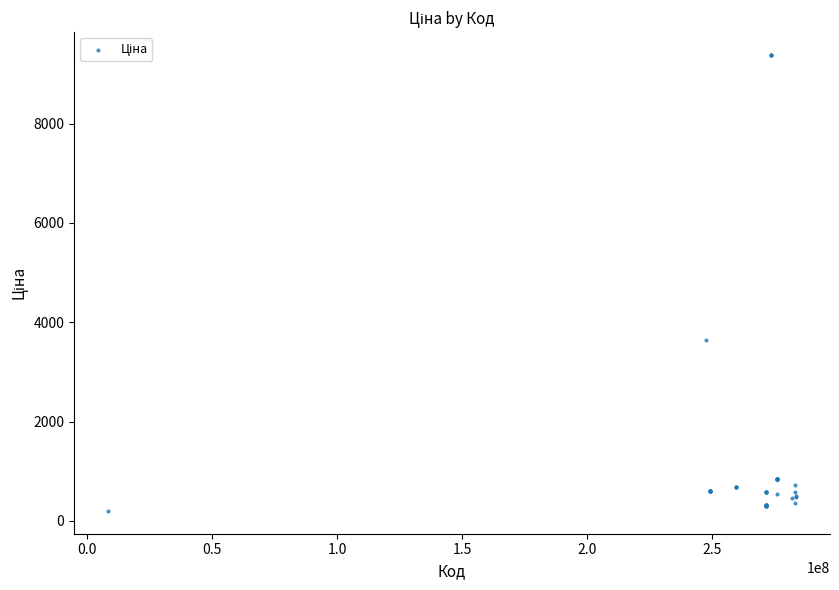

What Y value in the scatter plot is closest to 4793?

3646.5